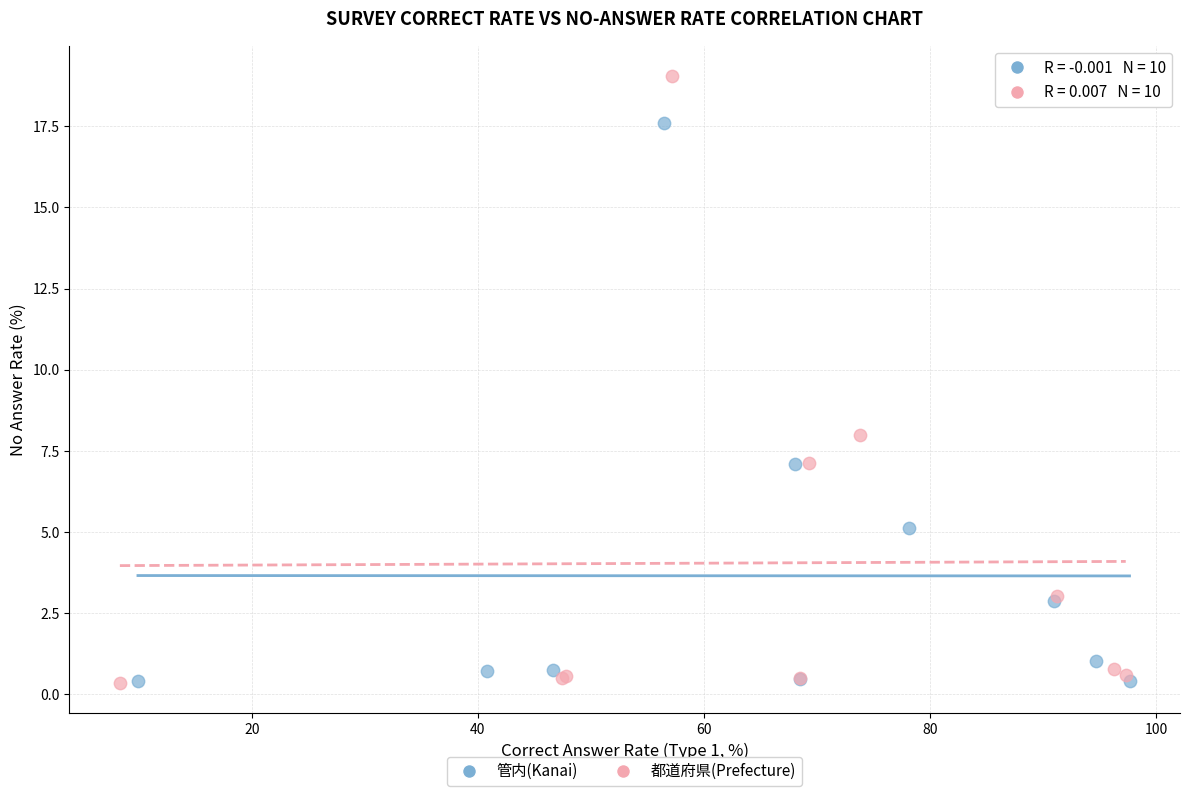

Which series has the widest spread of Y values?

都道府県(Prefecture)